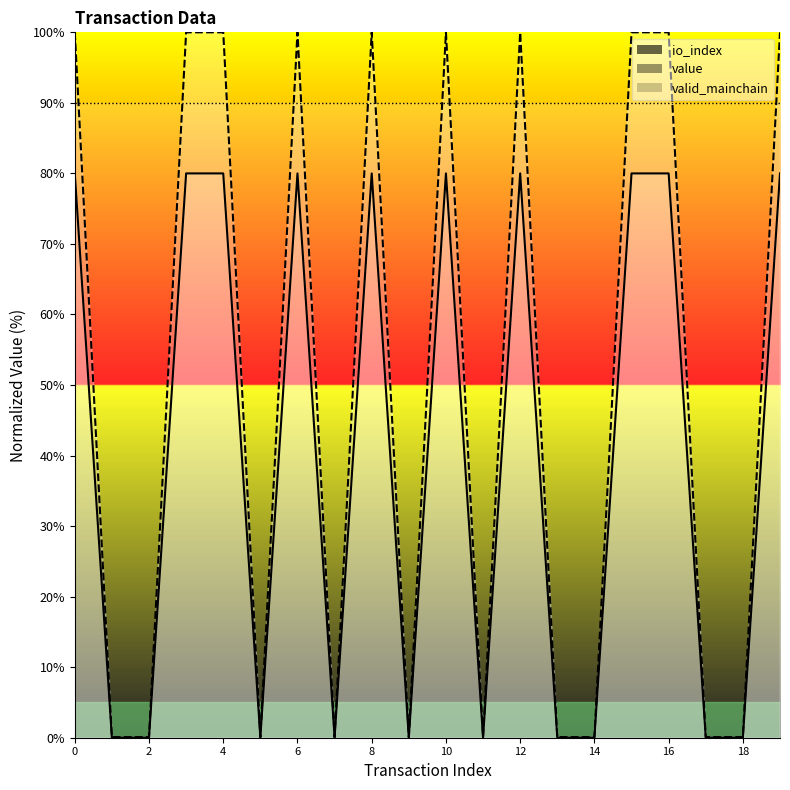

Where is the first local minimum for value?

5